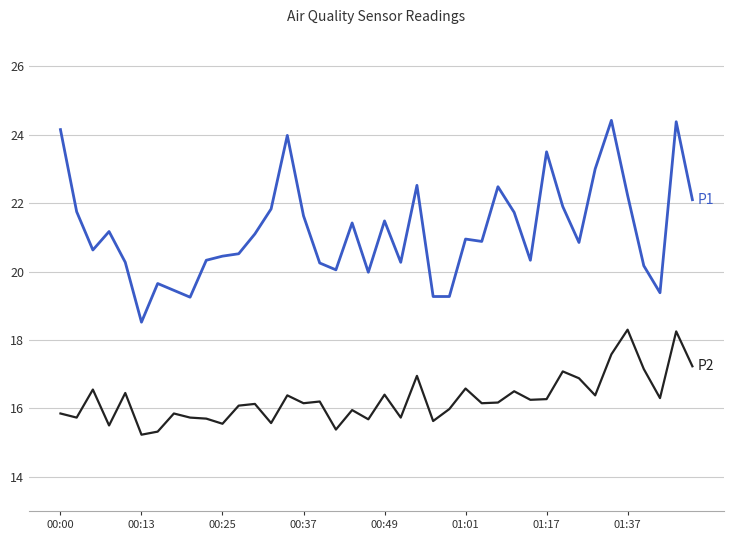

What is the greatest value displayed?

24.4